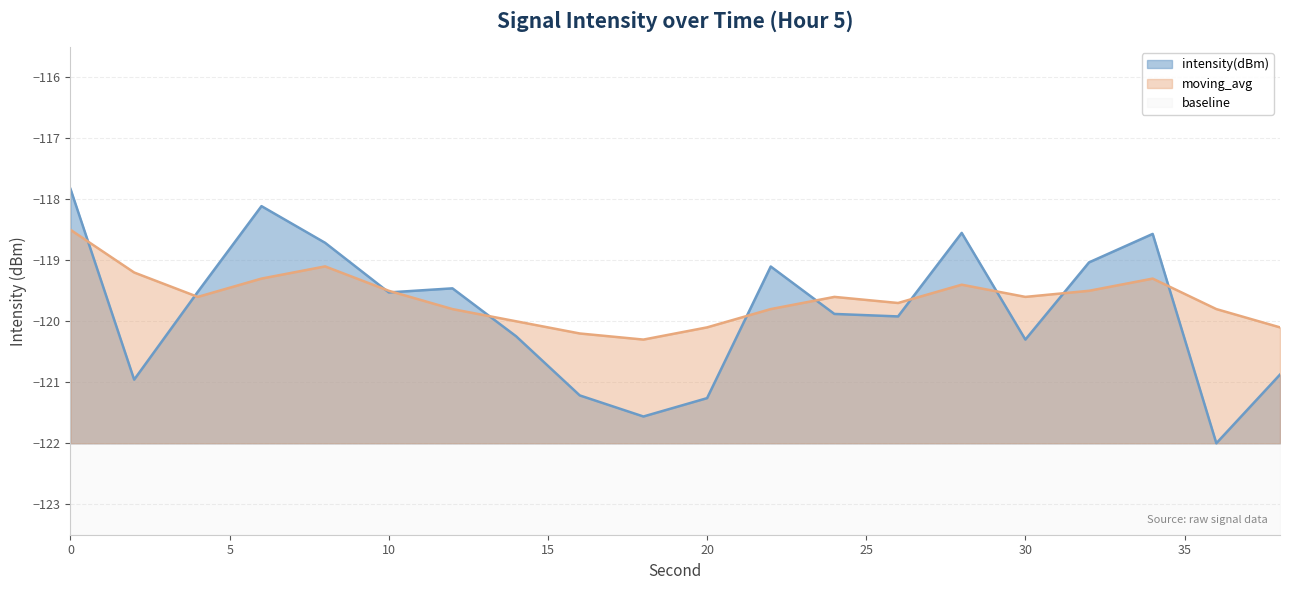

Which series has the widest spread of values?

intensity(dBm)